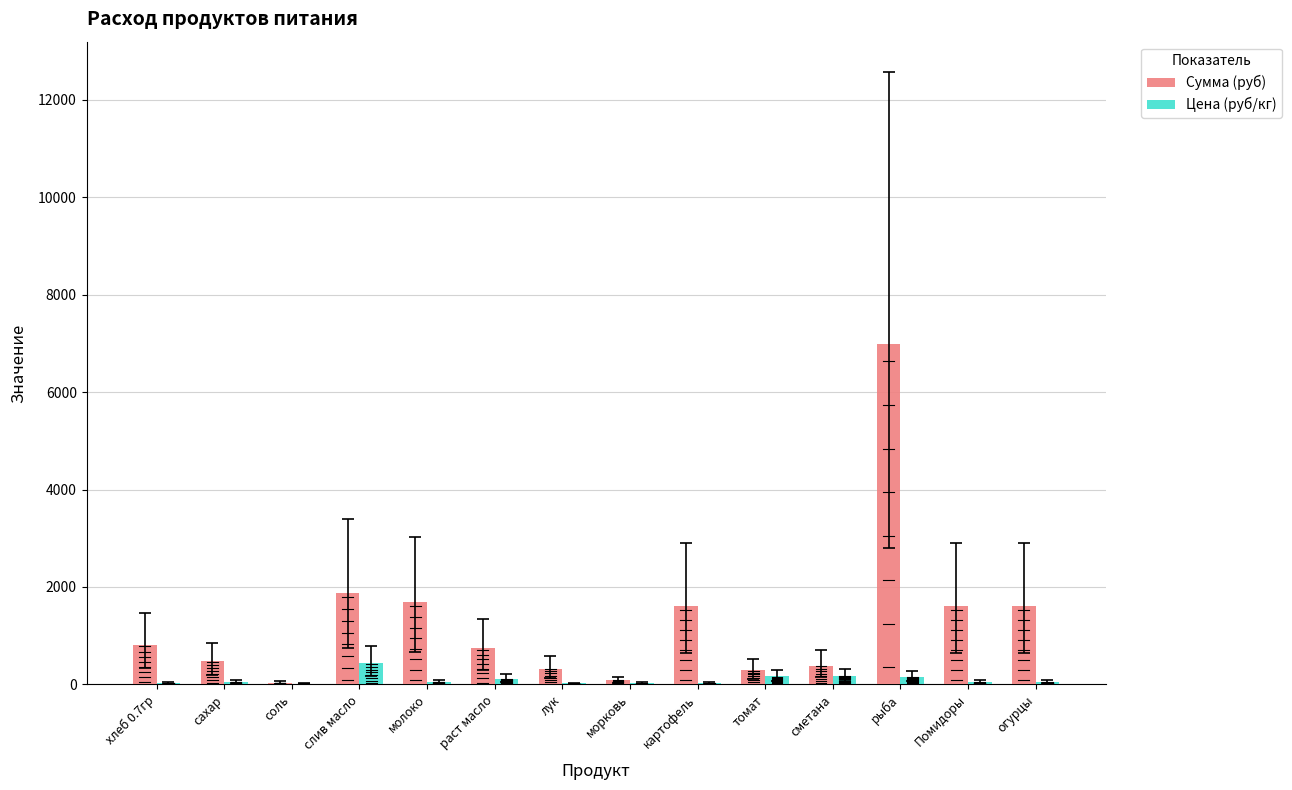

Where is Сумма (руб) nearest to the value 3507?

слив масло